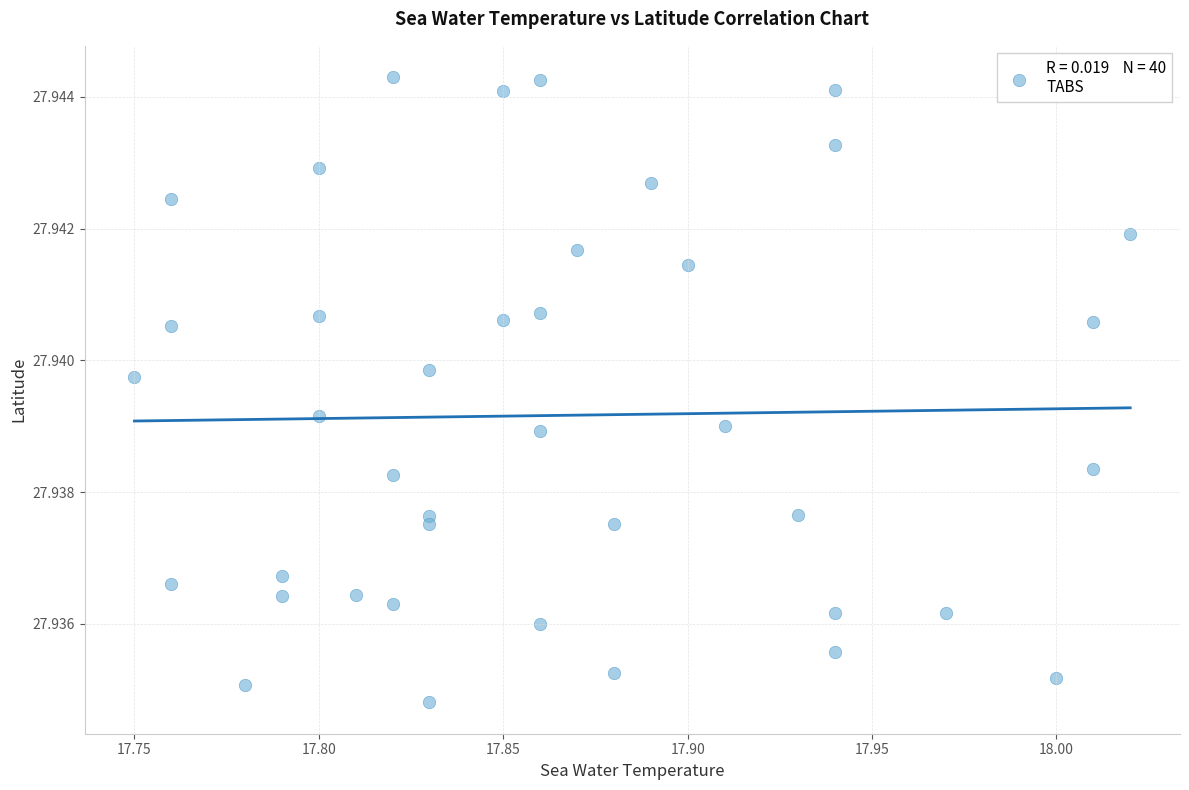

What is the range of X values (max minus min)?

0.3